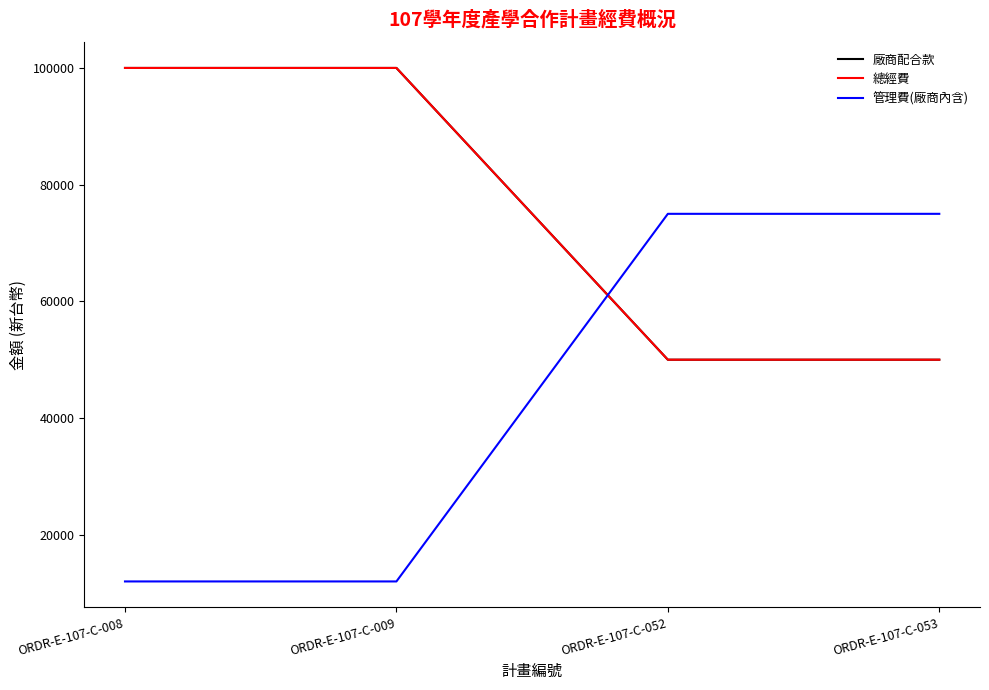

Which series has the widest spread of values?

管理費(廠商內含)